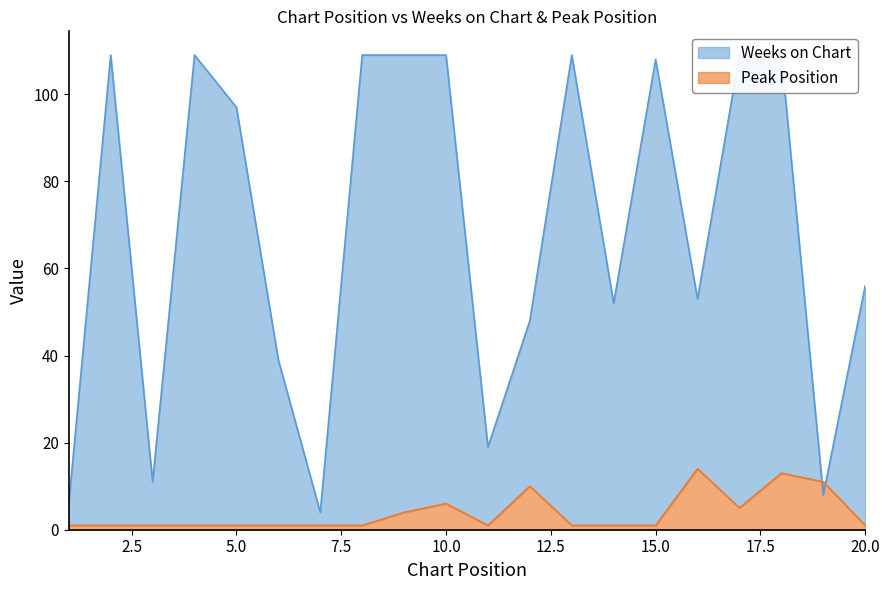

Rank the series at 5 from highest to lowest value.

Weeks on Chart, Peak Position